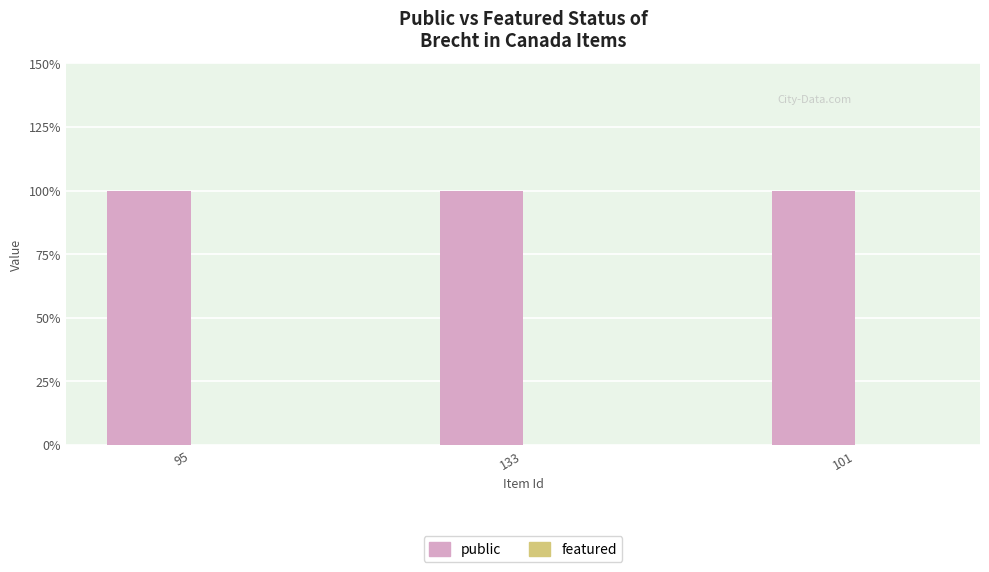

At how many categories does at least one series exceed 0?

3